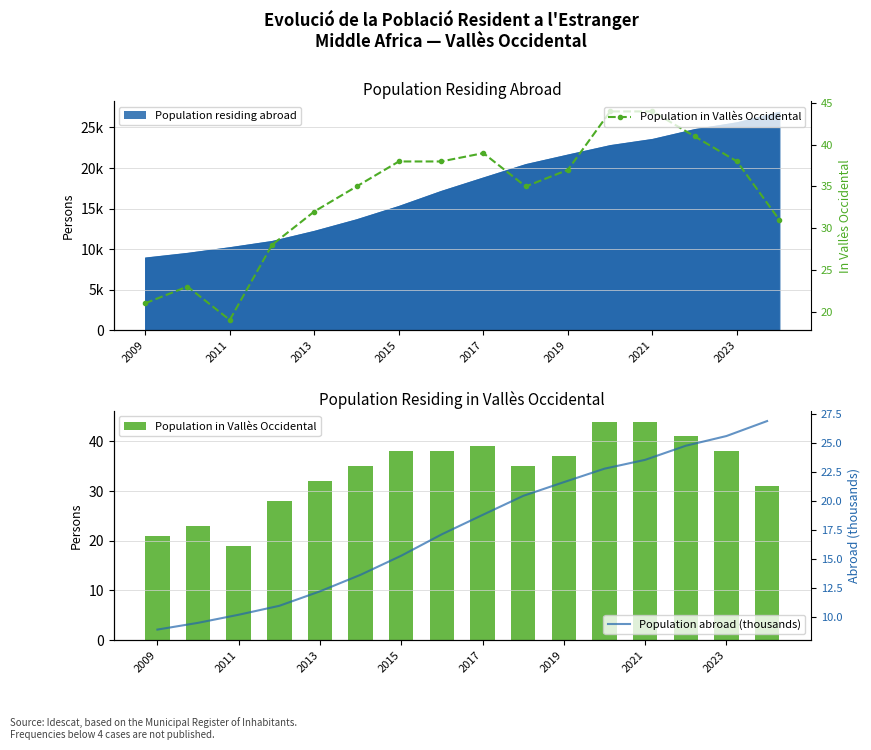

What position from the right is 9?

7